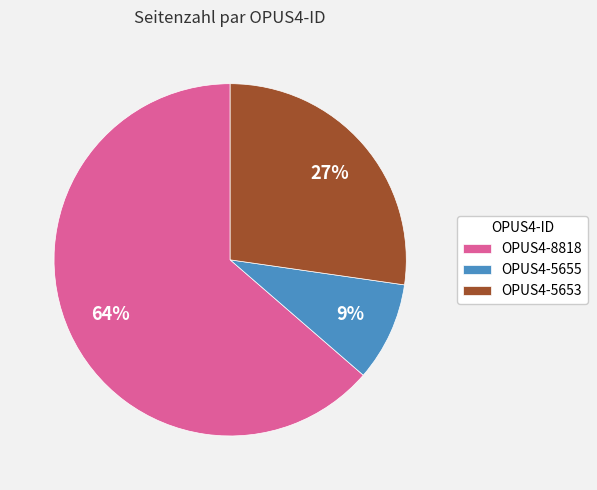

What percentage is the OPUS4-8818 slice, to the nearest percent?

64%